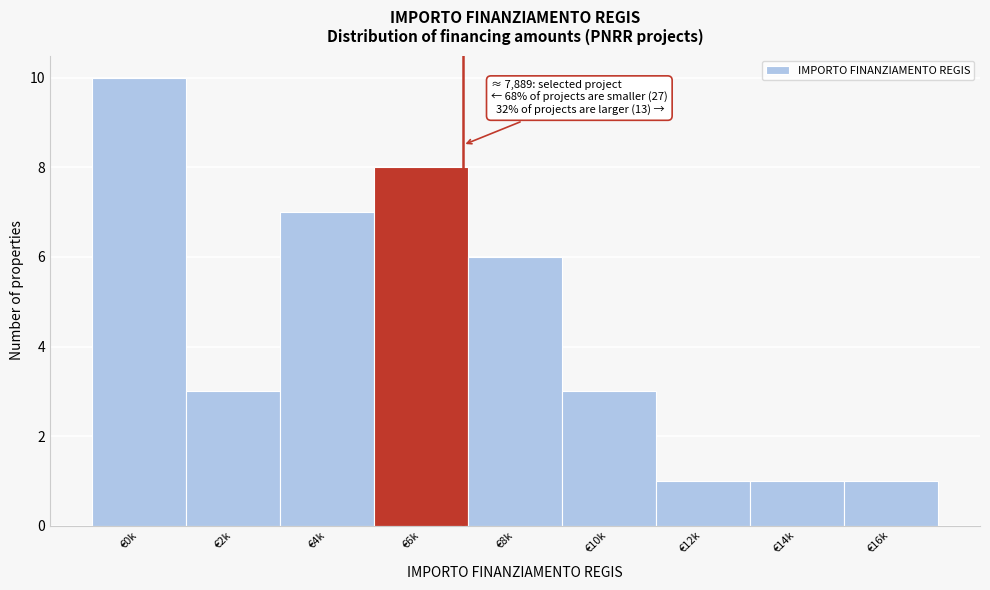

Reading left to right, list all the values displayed in this chart.

€0k=10	€2k=3	€4k=7	€6k=8	€8k=6	€10k=3	€12k=1	€14k=1	€16k=1